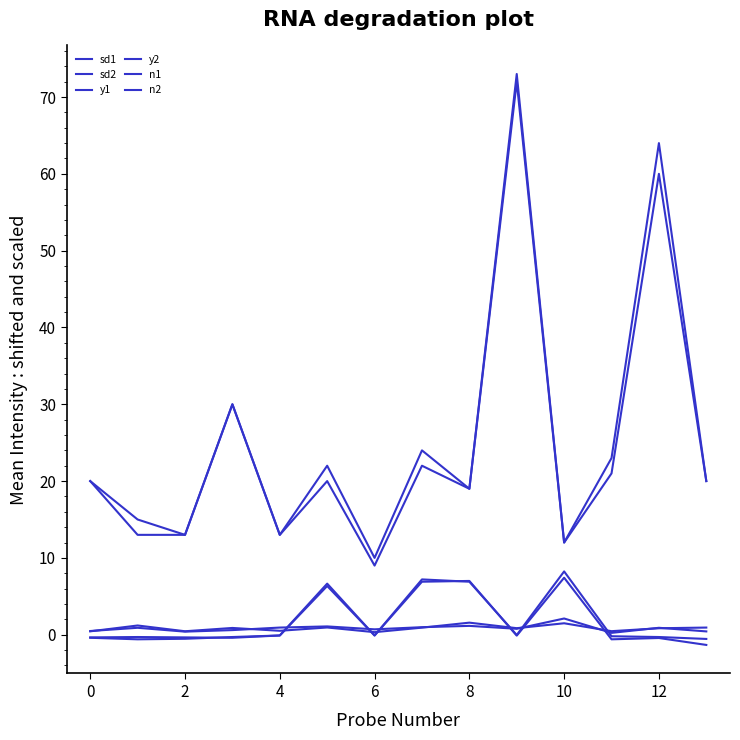

How many distinct data groups are displayed?

6